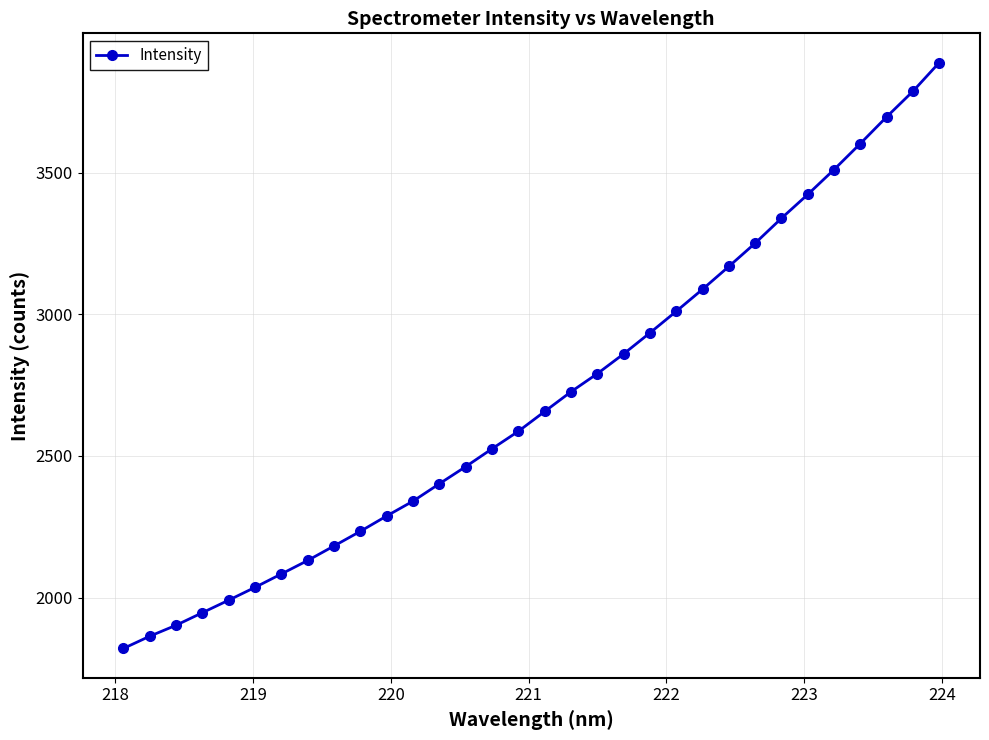

What is the average value?

2704.2